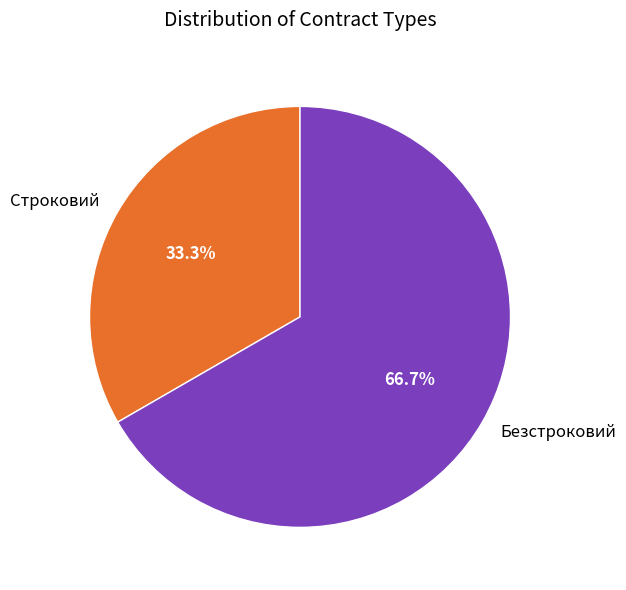

Is it true that Безстроковий is 67% of the pie?

True